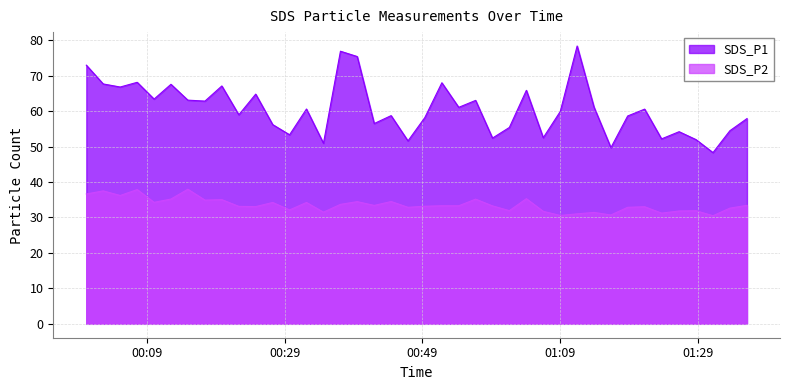

How many distinct data groups are displayed?

2